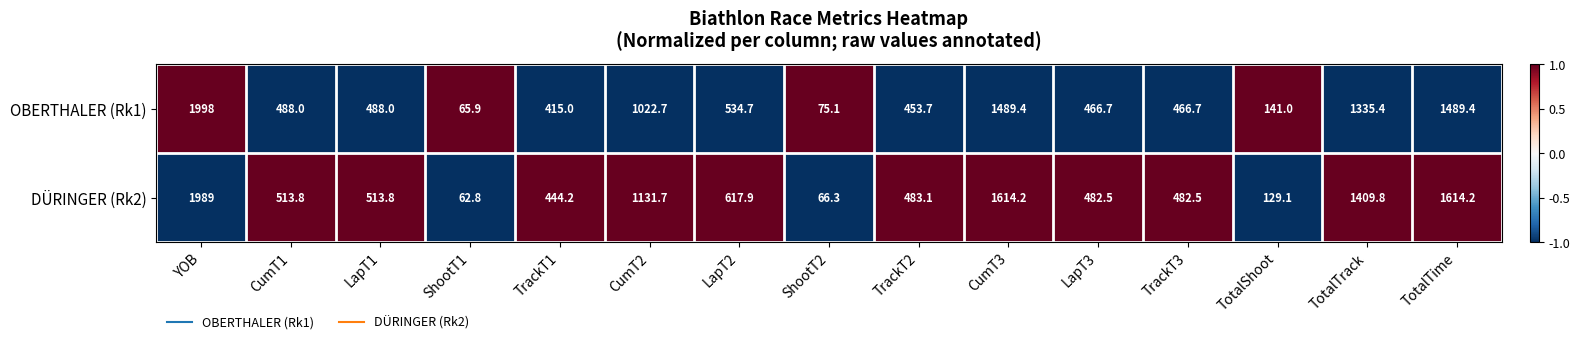

What is the lowest value of the OBERTHALER (Rk1) series?

65.9